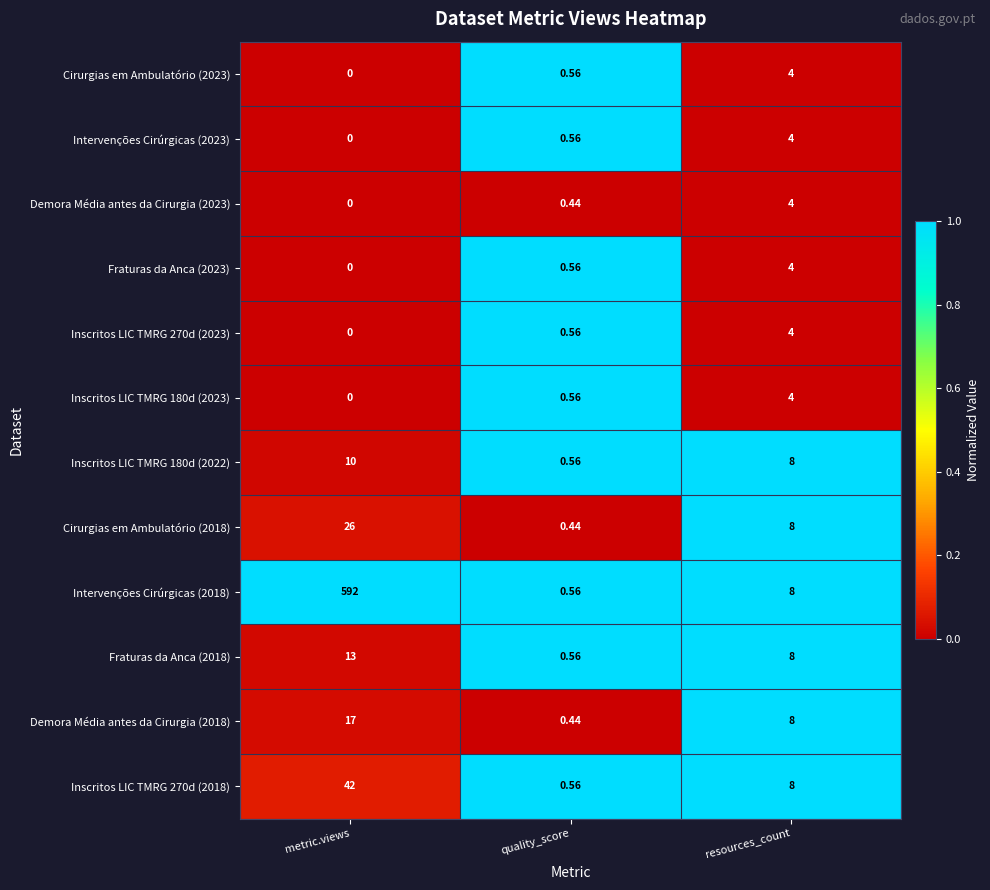

How many data points does each series have?

3